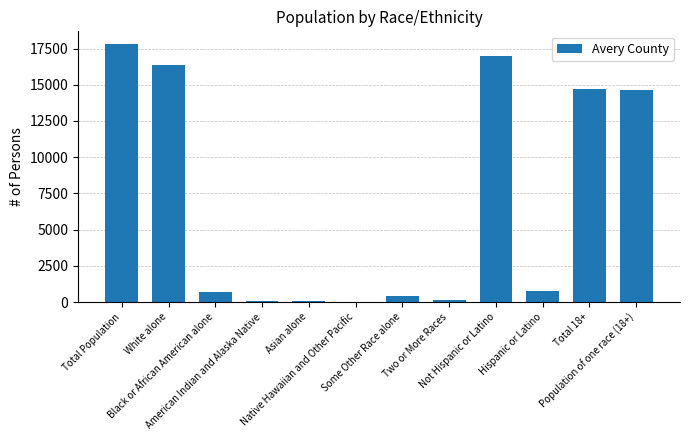

Where does the data first go above 797?

Total Population